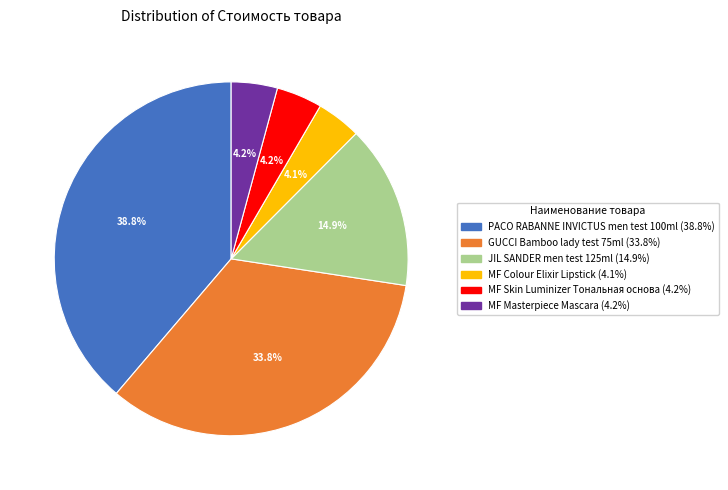

Is the sum of PACO RABANNE INVICTUS men test 100ml and MF Skin Luminizer Тональная основа greater than half?

No